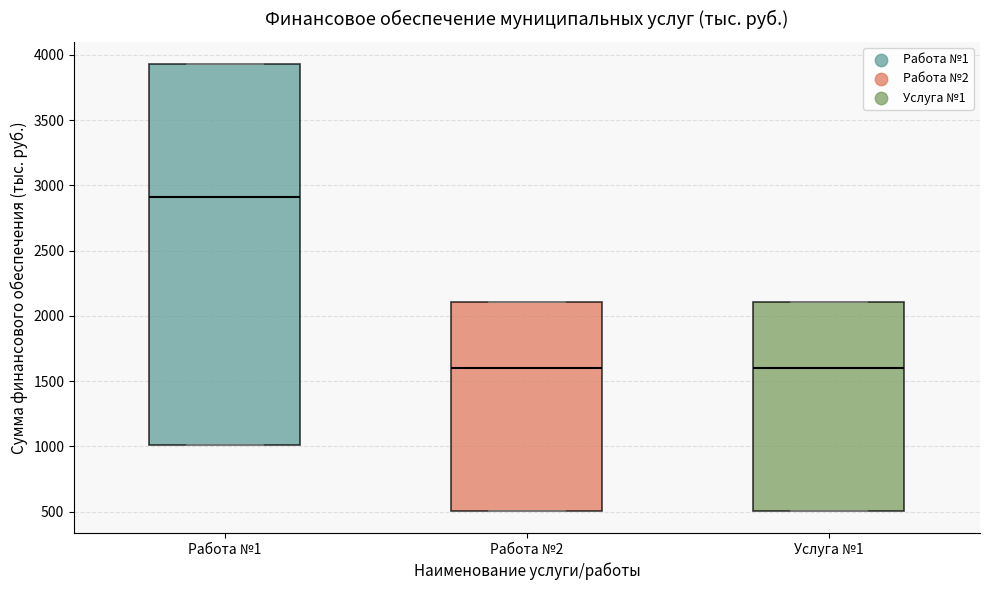

Reading left to right, transcribe this box plot: for each box, give where its median line is, the range the box spans, and where its two whiskers end, as read against the y-axis. The values are not printed on the chart, so give them approximately, as read against the axis.

Работа №1: median 2900, box 1000 to 3950, whiskers 1000 to 3950
Работа №2: median 1600, box 500 to 2100, whiskers 500 to 2100
Услуга №1: median 1600, box 500 to 2100, whiskers 500 to 2100